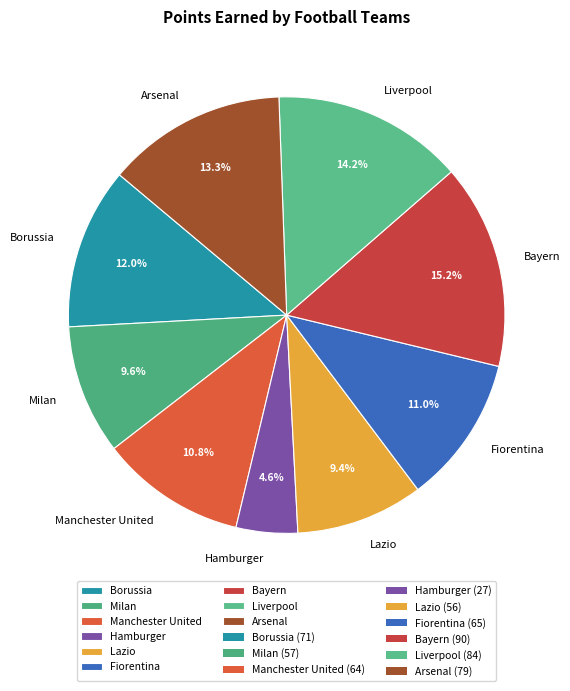

Between Bayern and Manchester United, which is larger?

Bayern